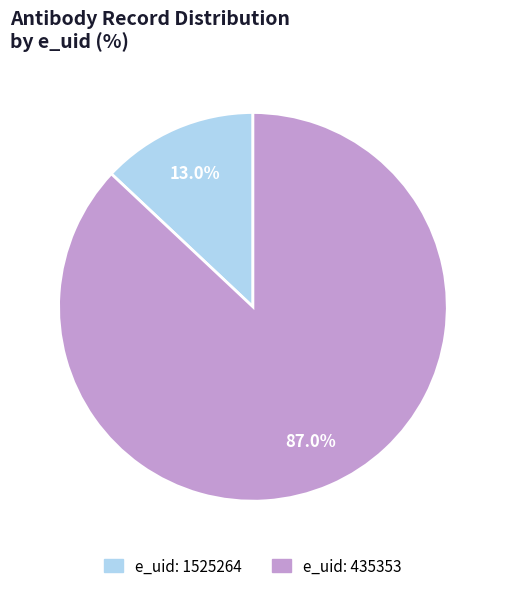

How many slices are in this pie chart?

2